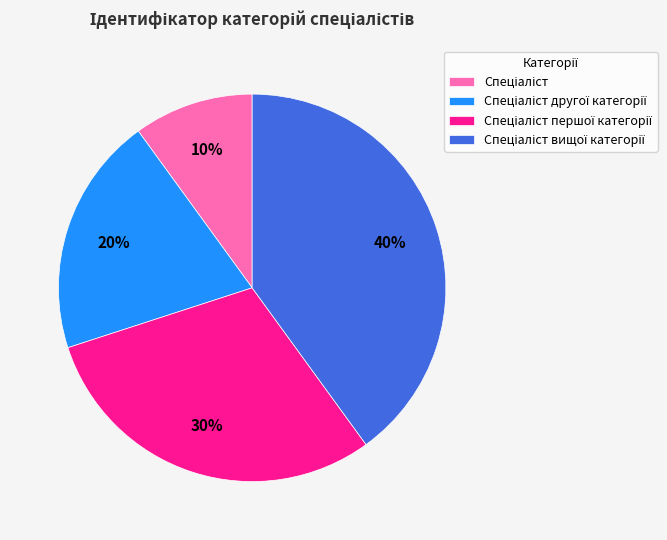

Does any single category account for the majority?

No